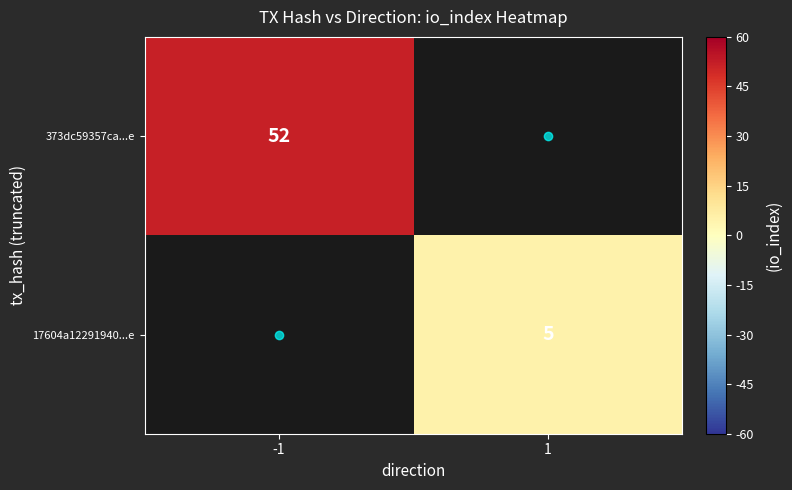

How many distinct data groups are displayed?

2